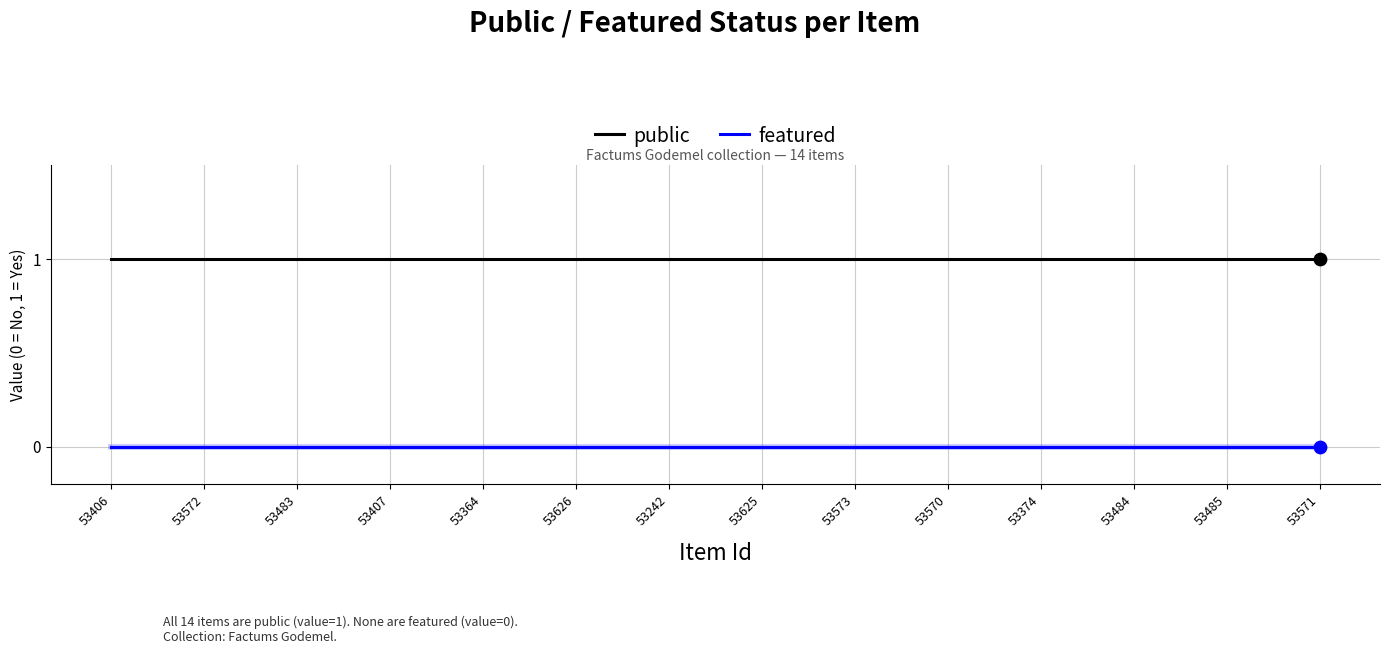

What is the total value across all series at 53484?

1